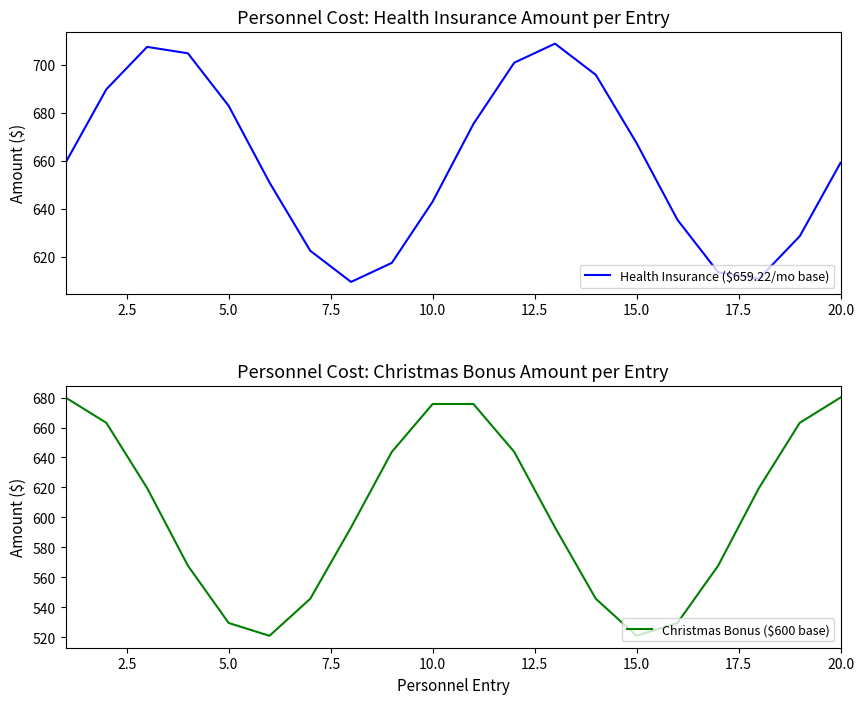

What is the highest value of the Christmas Bonus ($600 base) series?

680.0